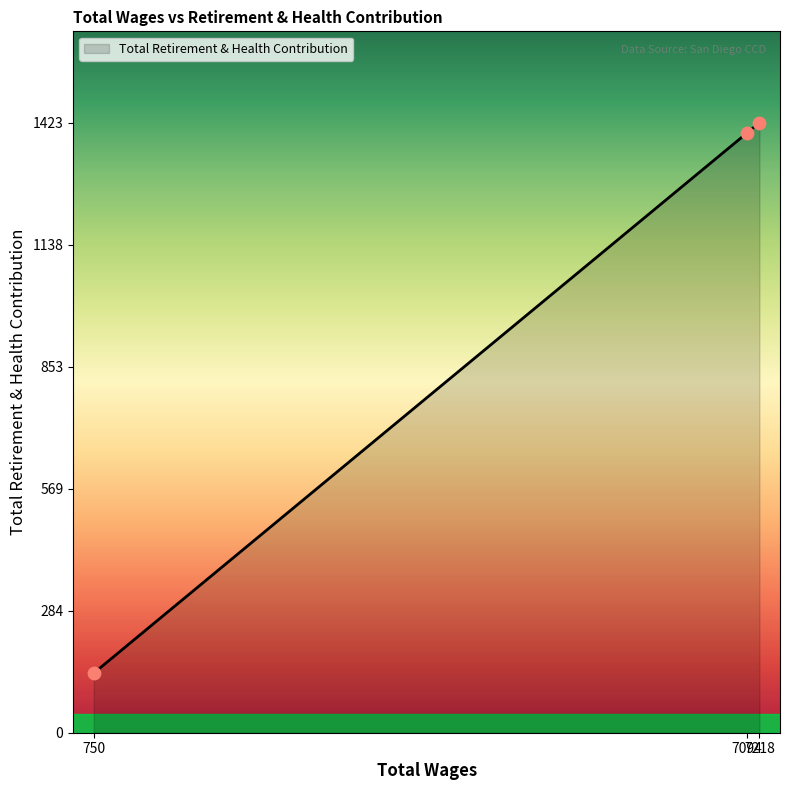

What is the ratio of the value at 7094.0 to the value at 750.0?

10.1